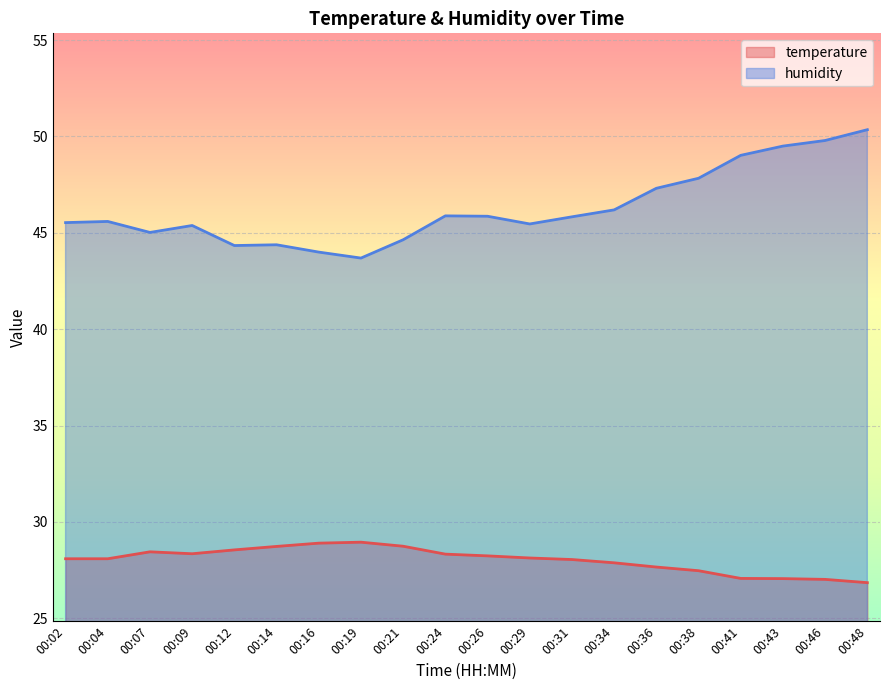

List the labels in order of temperature value, largest first.

00:19, 00:16, 00:21, 00:14, 00:12, 00:07, 00:09, 00:24, 00:26, 00:29, 00:02, 00:04, 00:31, 00:34, 00:36, 00:38, 00:41, 00:43, 00:46, 00:48